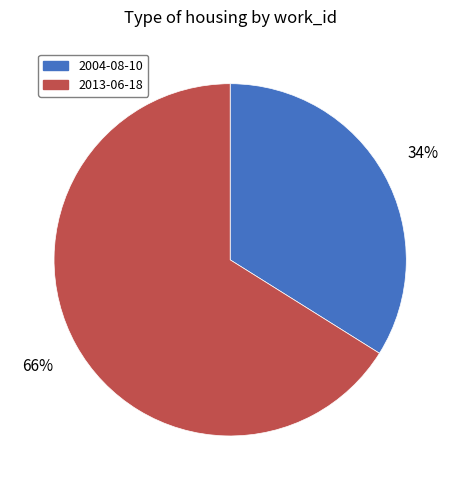

To the nearest percent, what is the difference between the largest and smallest slice percentages?

32%